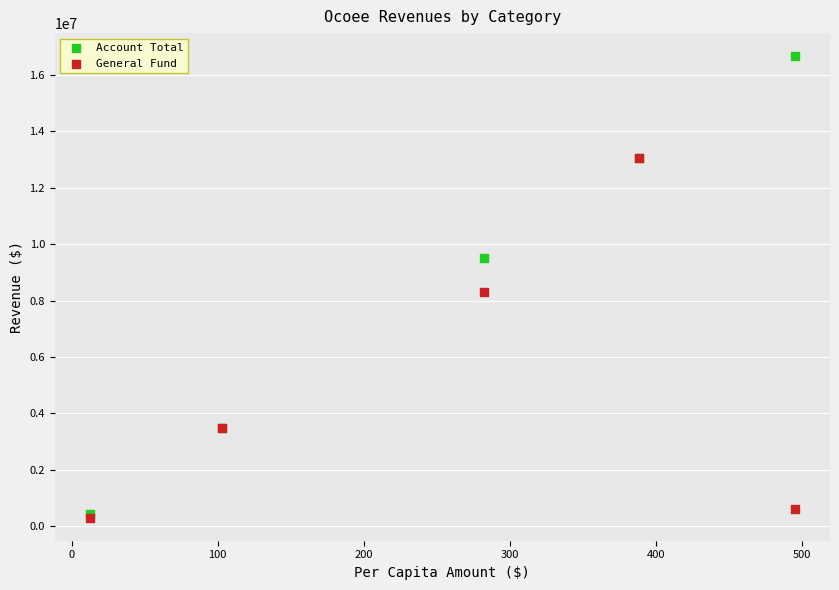

Which series has the largest Y range (max minus min)?

Account Total